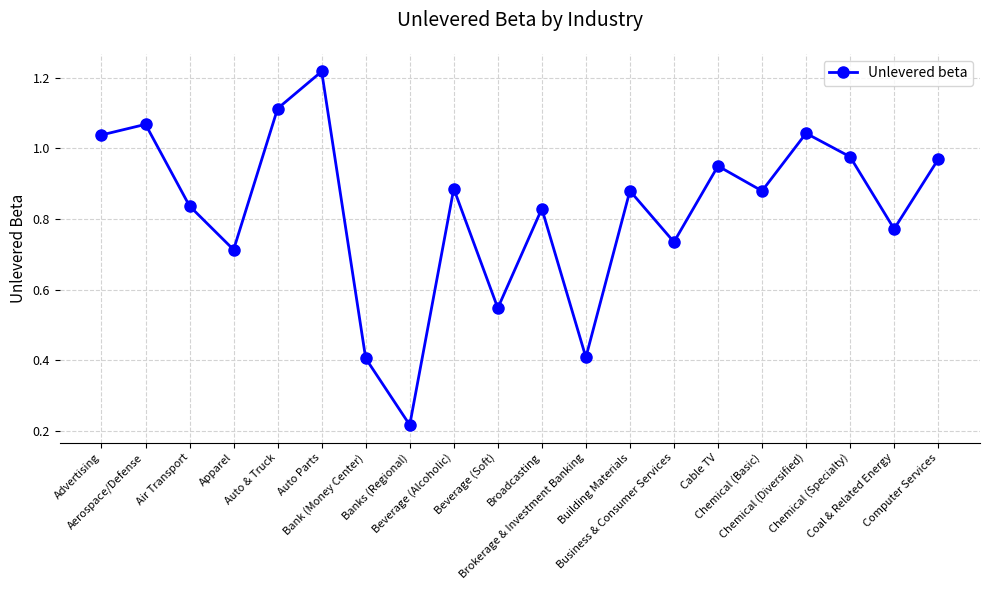

How many interior local valleys (lower than both neighbors) does the data have?

7